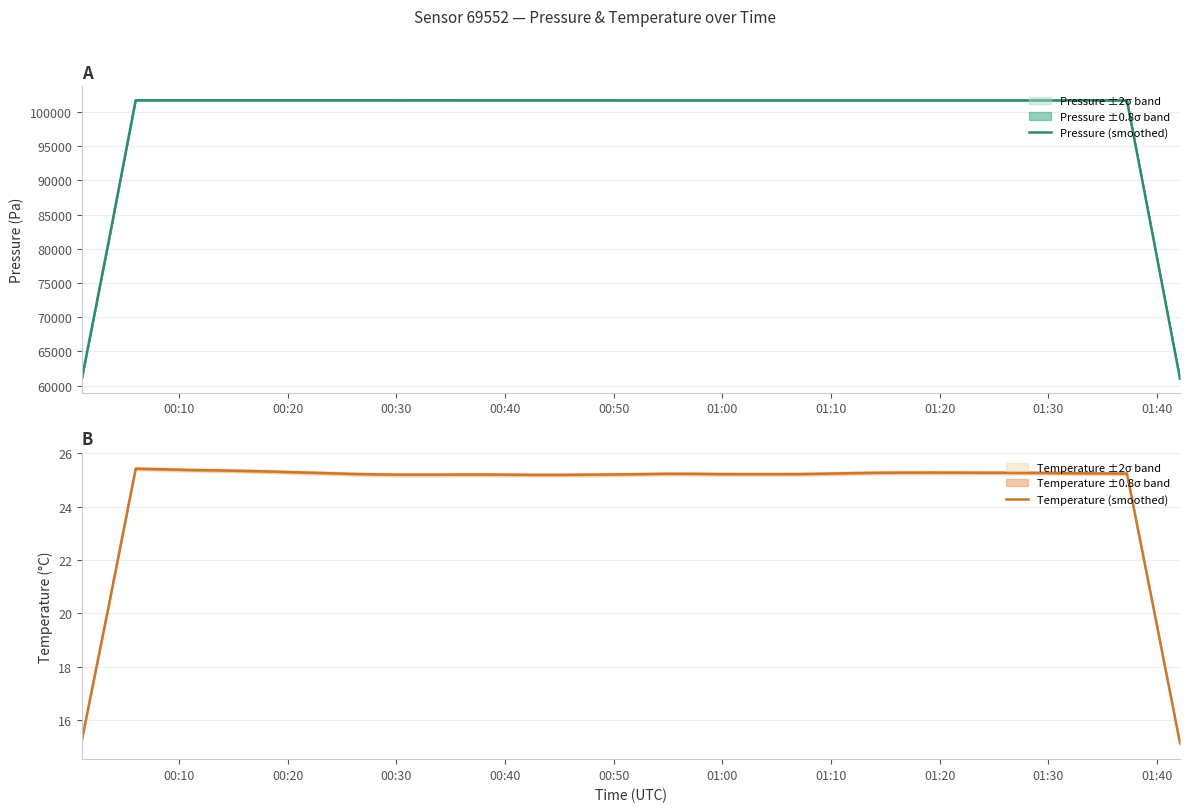

What is the minimum value for Pressure (smoothed)?

61006.8